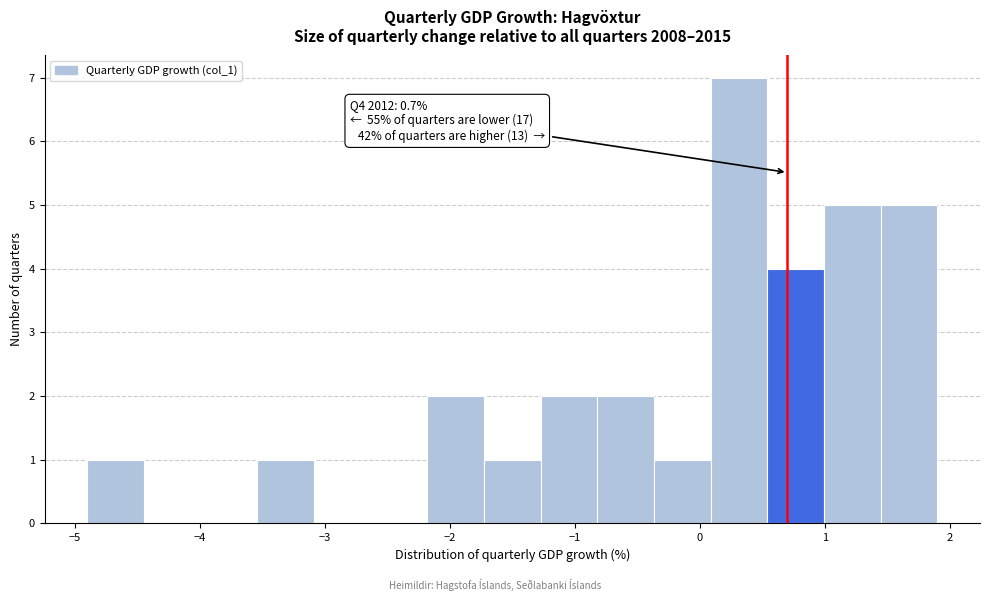

Which range on the x-axis has the tallest bar?

0.1 to 0.5